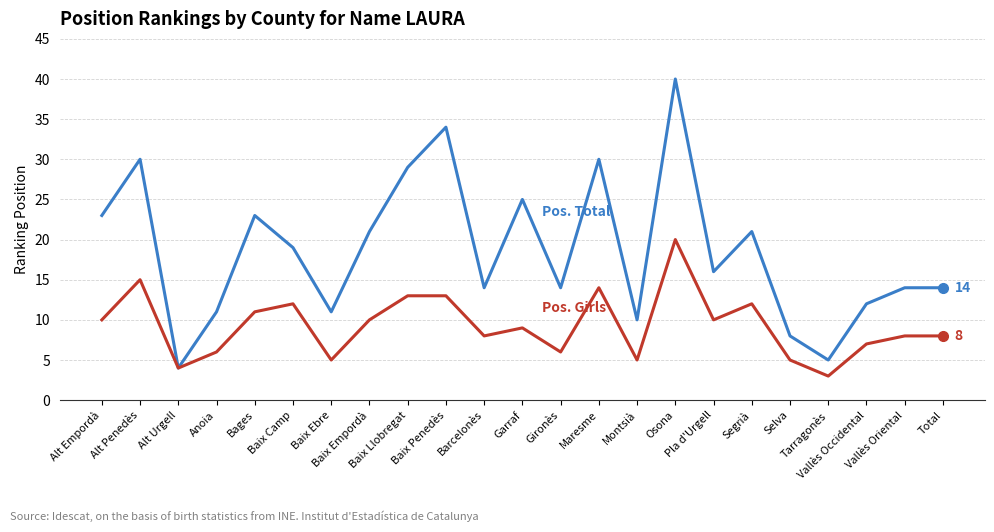

Is this an area chart (filled region under the line)?

No